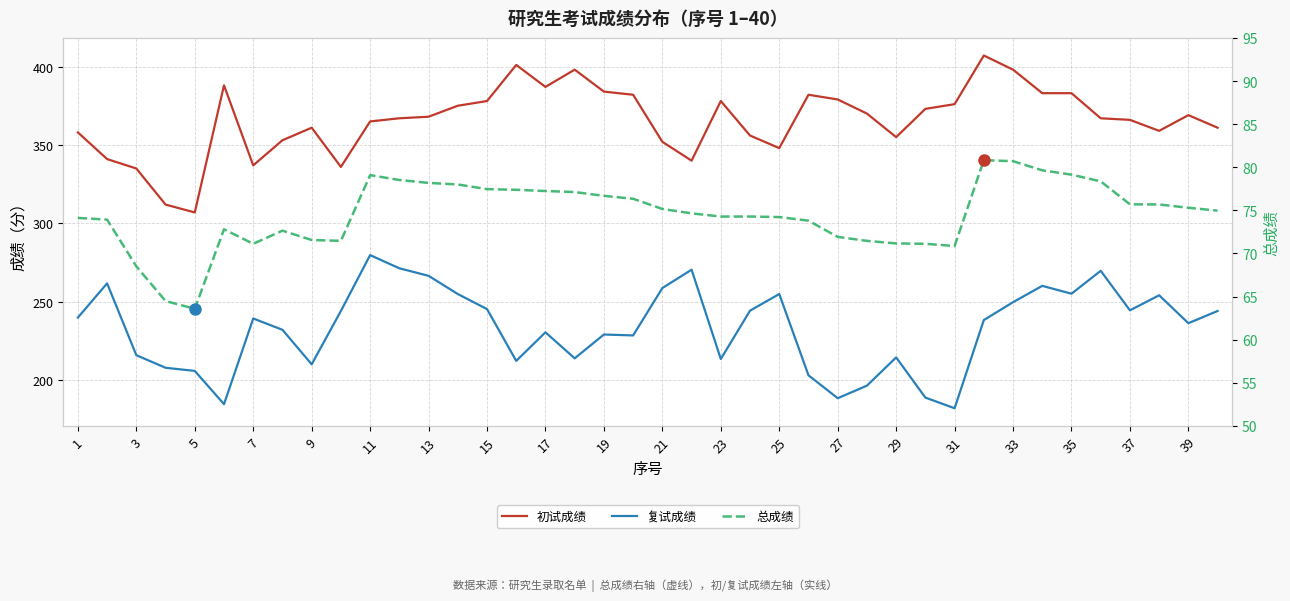

Rank the series by their average value, from highest to lowest.

初试成绩, 复试成绩, 总成绩